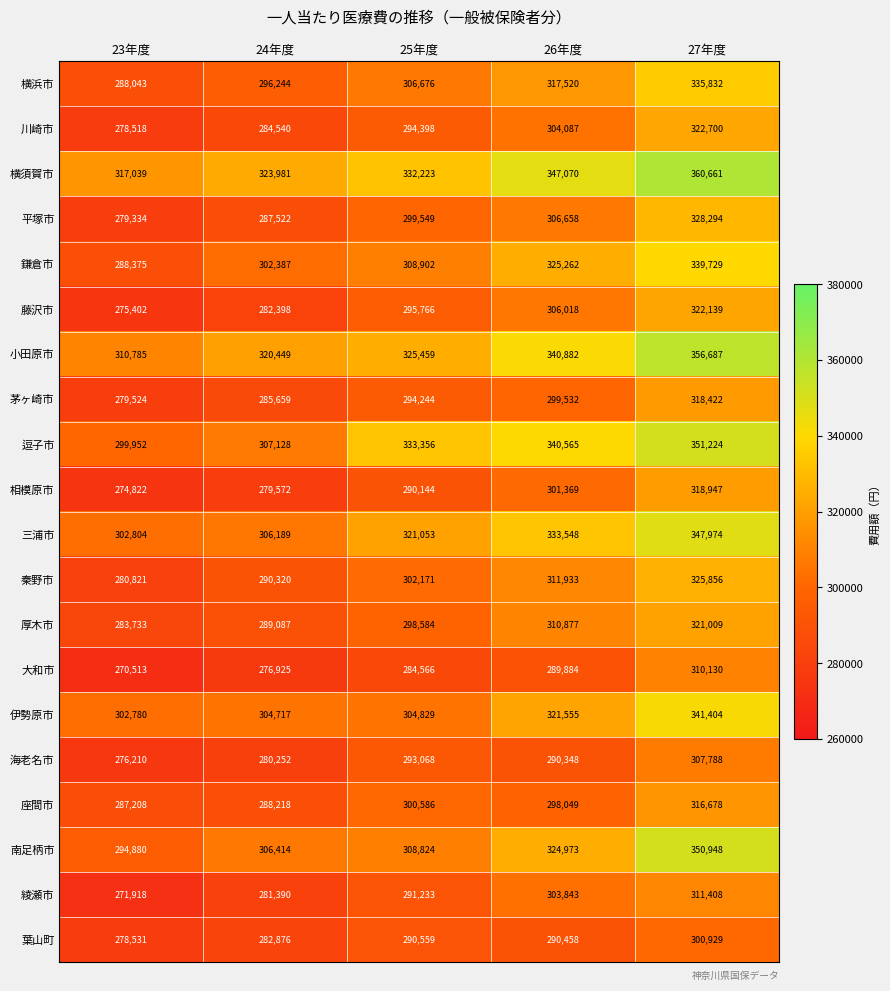

Read the 三浦市 value at 25年度.

321053